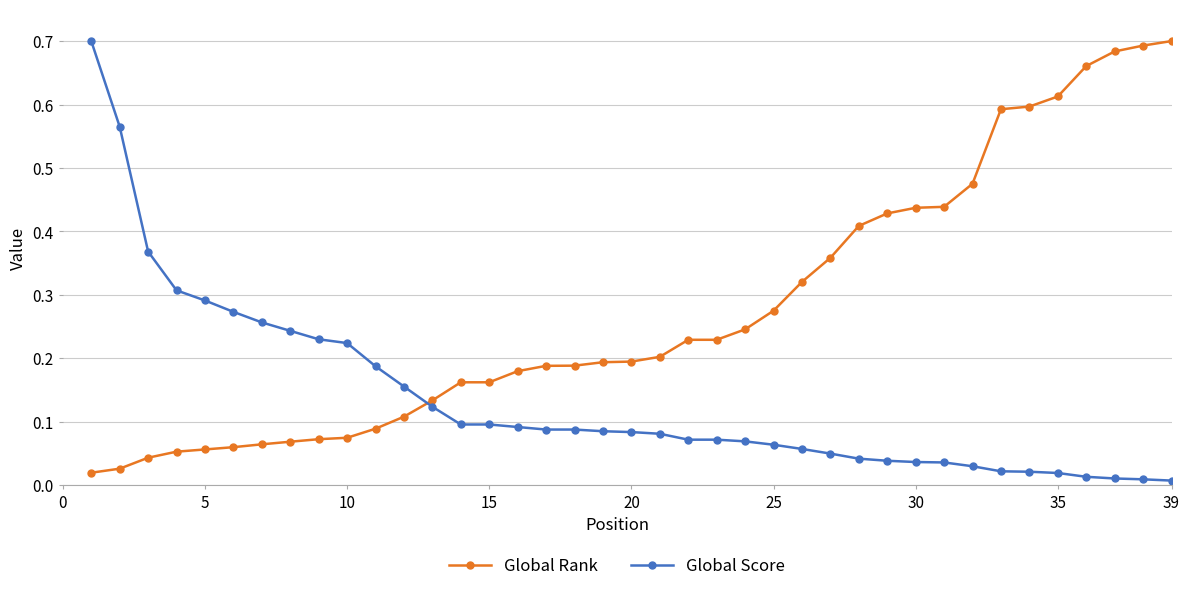

Which series has the largest total across all categories?

Global Rank